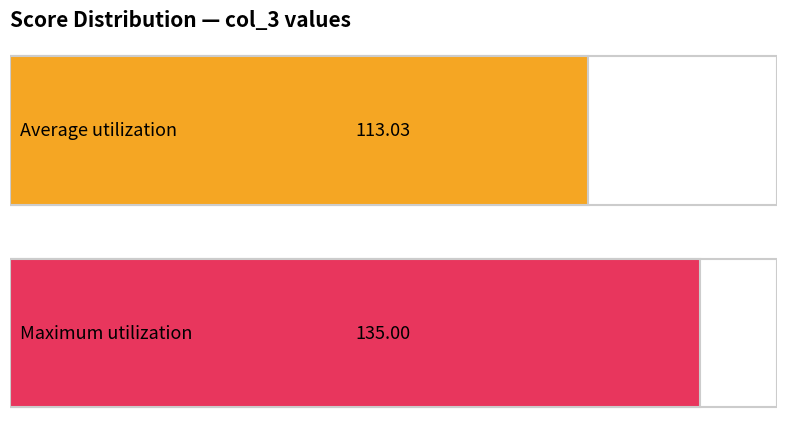

Which series has the widest spread of values?

Average utilization